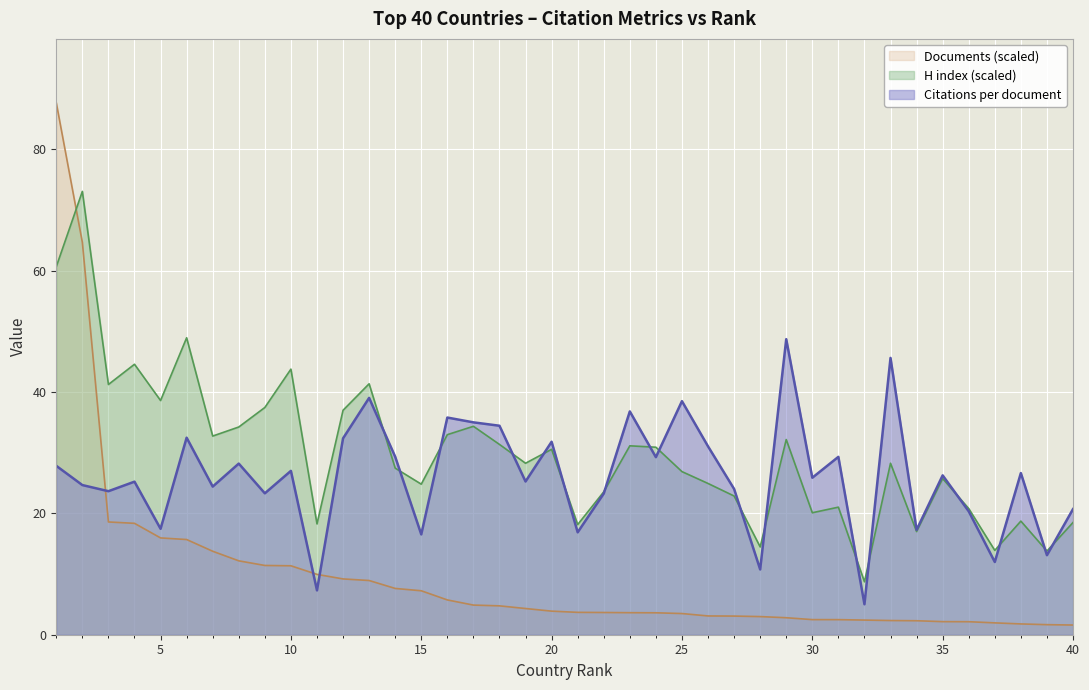

List the series in order of their peak value, highest first.

Documents (scaled), H index (scaled), Citations per document